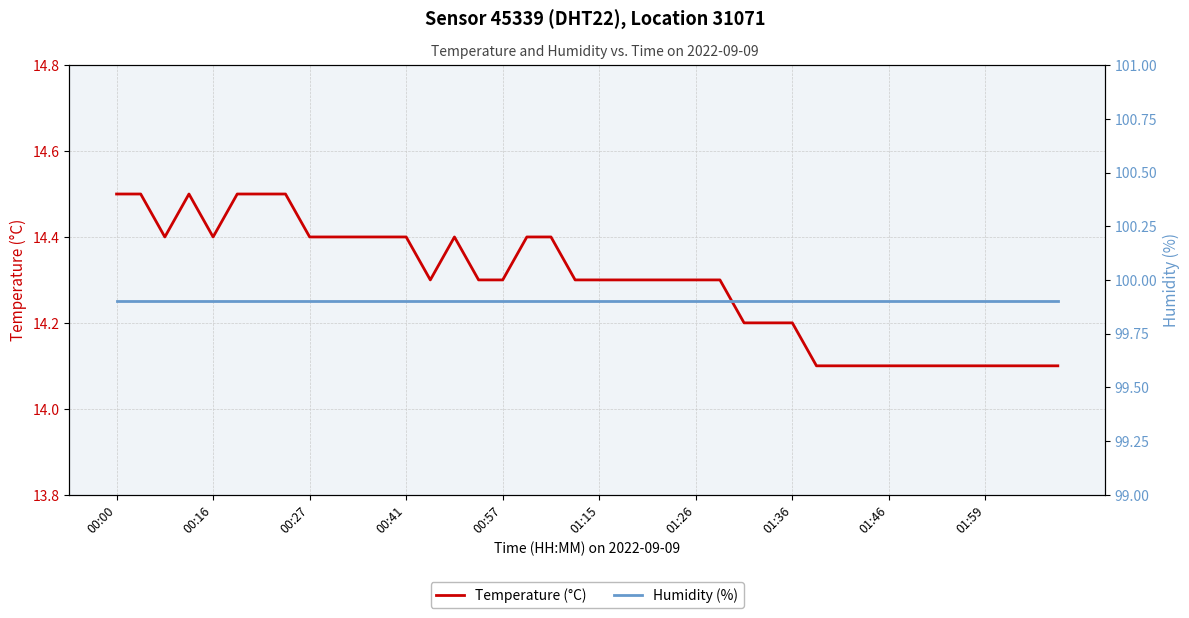

True or false: temperature has a value of 14.1 at 30.

True